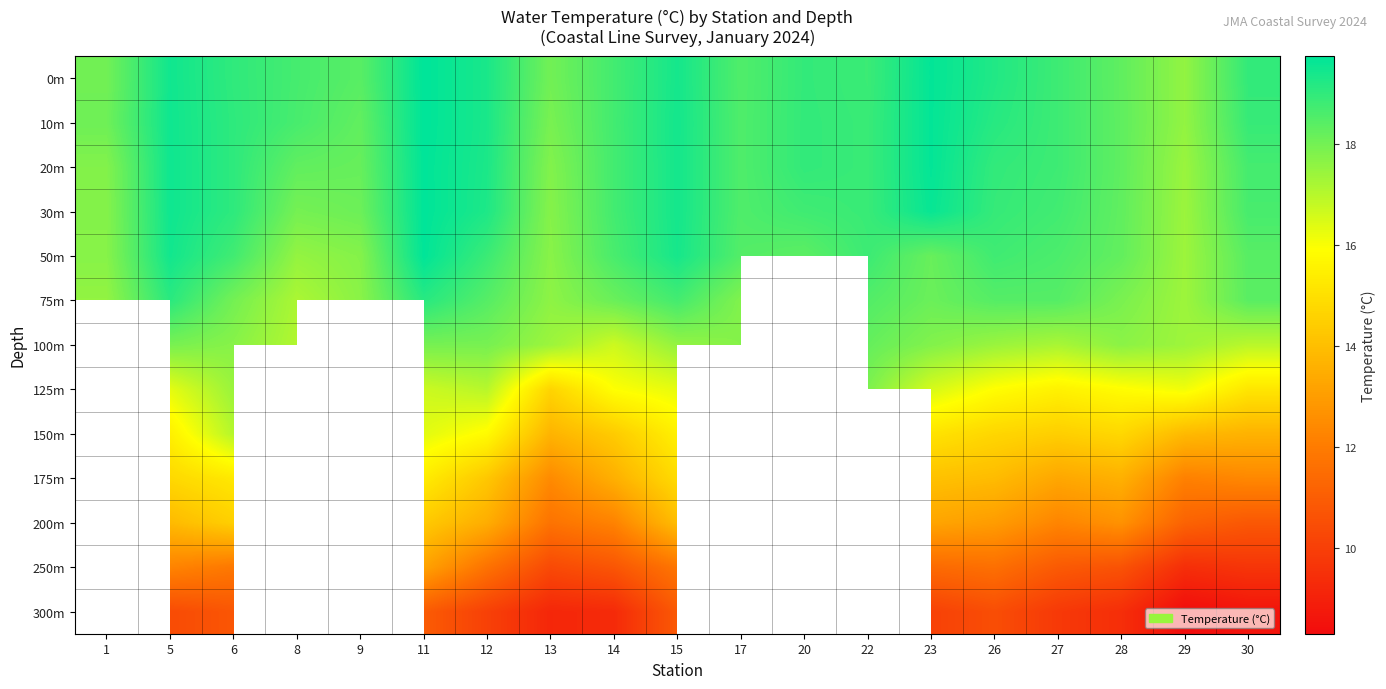

What is the difference between the 0m values at 26 and 30?

0.3